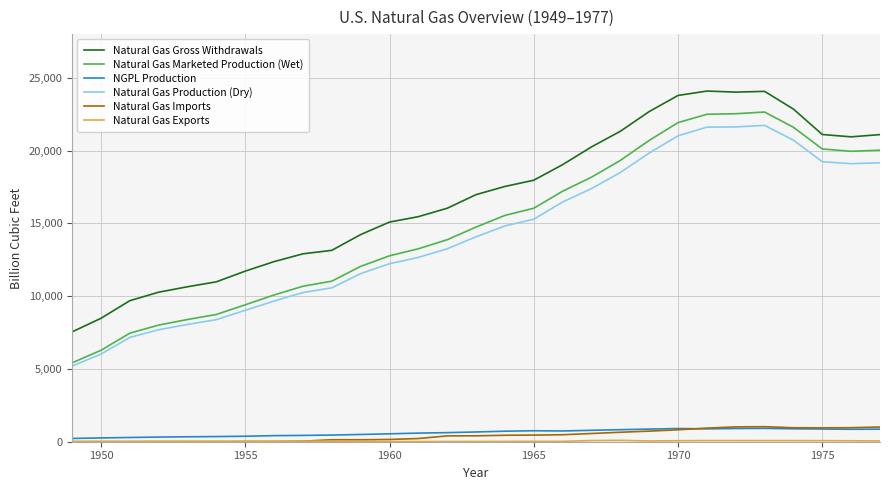

Which series has the widest spread of values?

Natural Gas Marketed Production (Wet)